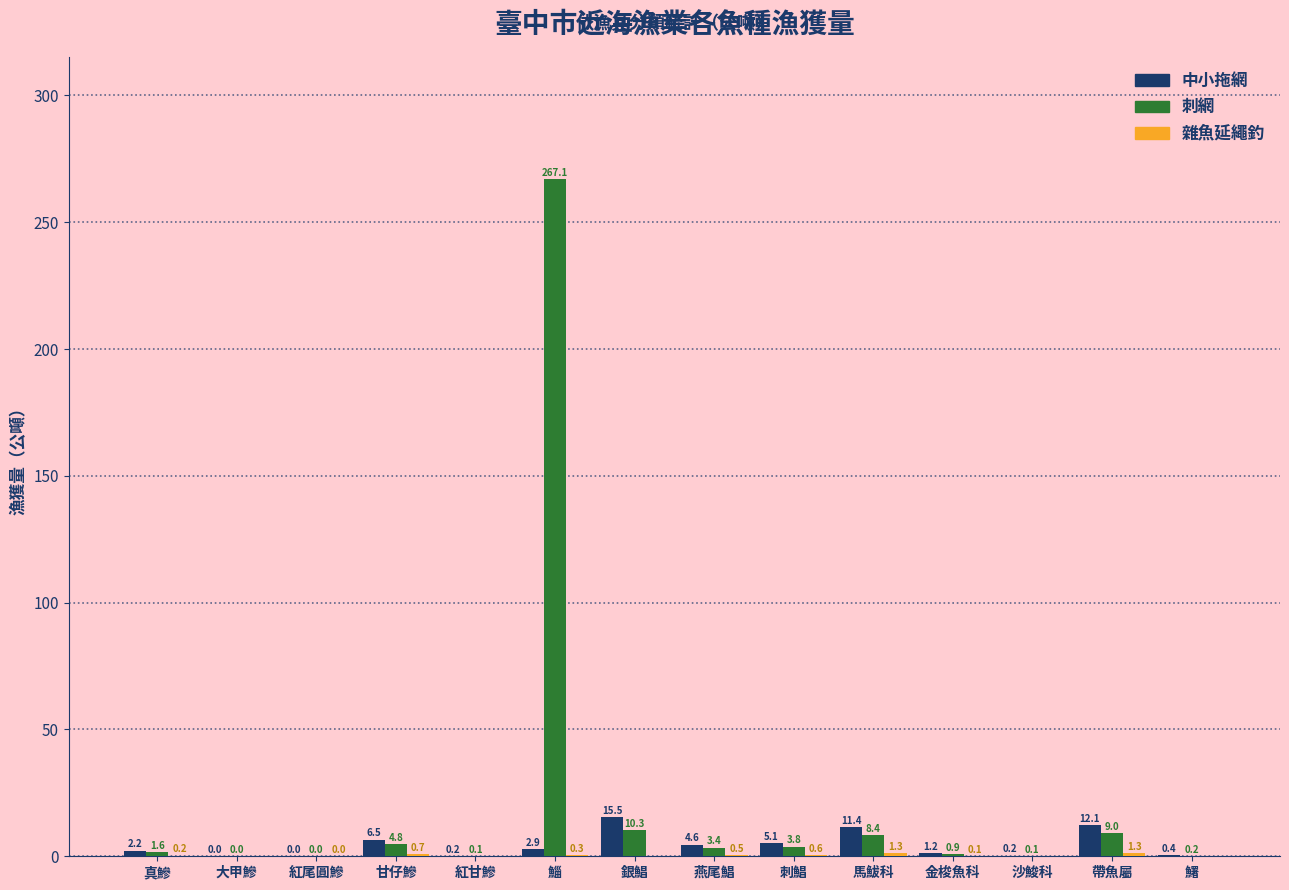

At which category is the sum across all series the highest?

鯔